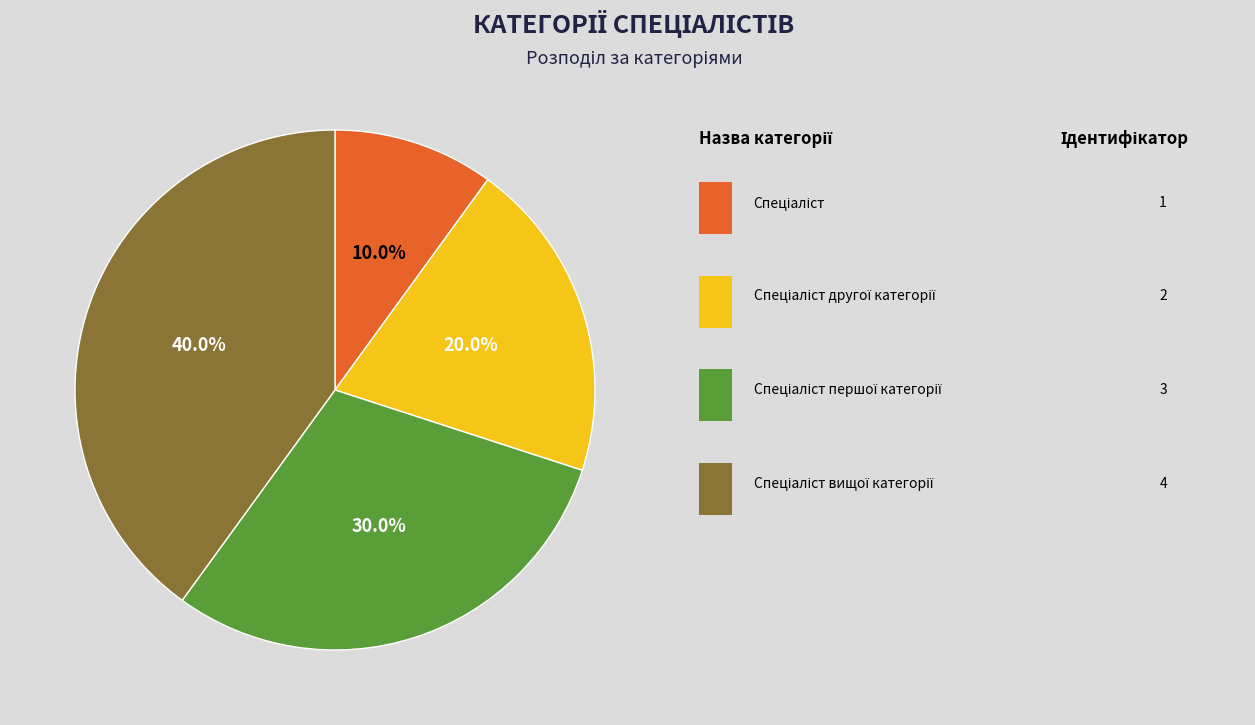

Does any single category account for the majority?

No